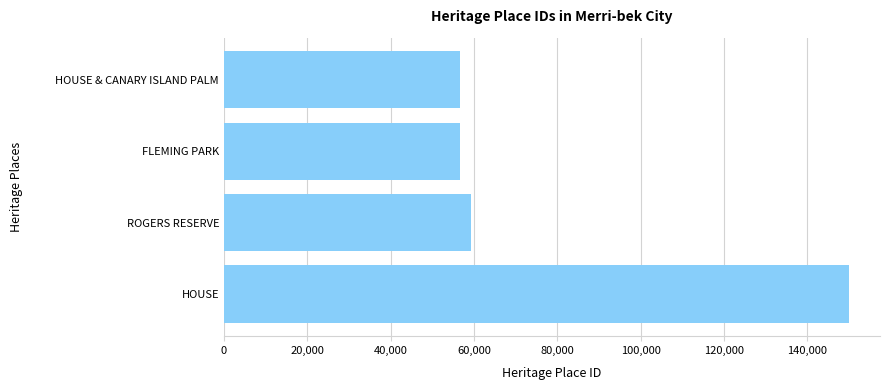

What is the average value?

80597